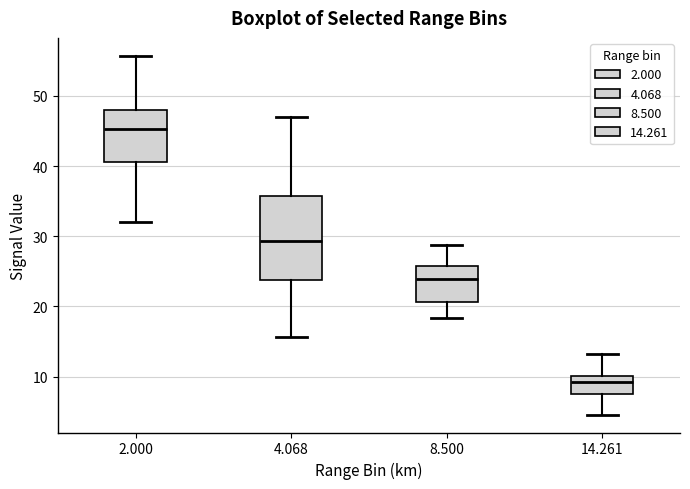

Where does the upper whisker of the box at x = 8.500 end on the y-axis? The values are not printed on the chart, so give them approximately, as read against the axis.

29